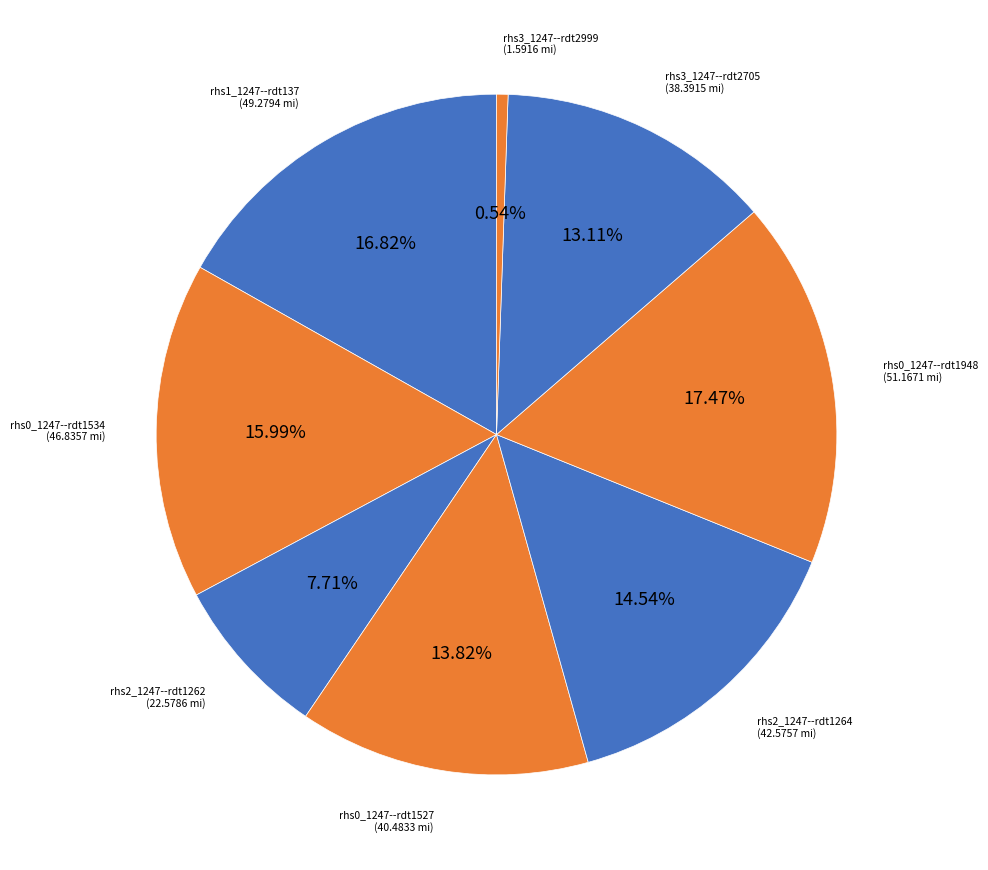

Rank the categories by value from lowest to highest.

rhs3_1247--rdt2999, rhs2_1247--rdt1262, rhs3_1247--rdt2705, rhs0_1247--rdt1527, rhs2_1247--rdt1264, rhs0_1247--rdt1534, rhs1_1247--rdt137, rhs0_1247--rdt1948